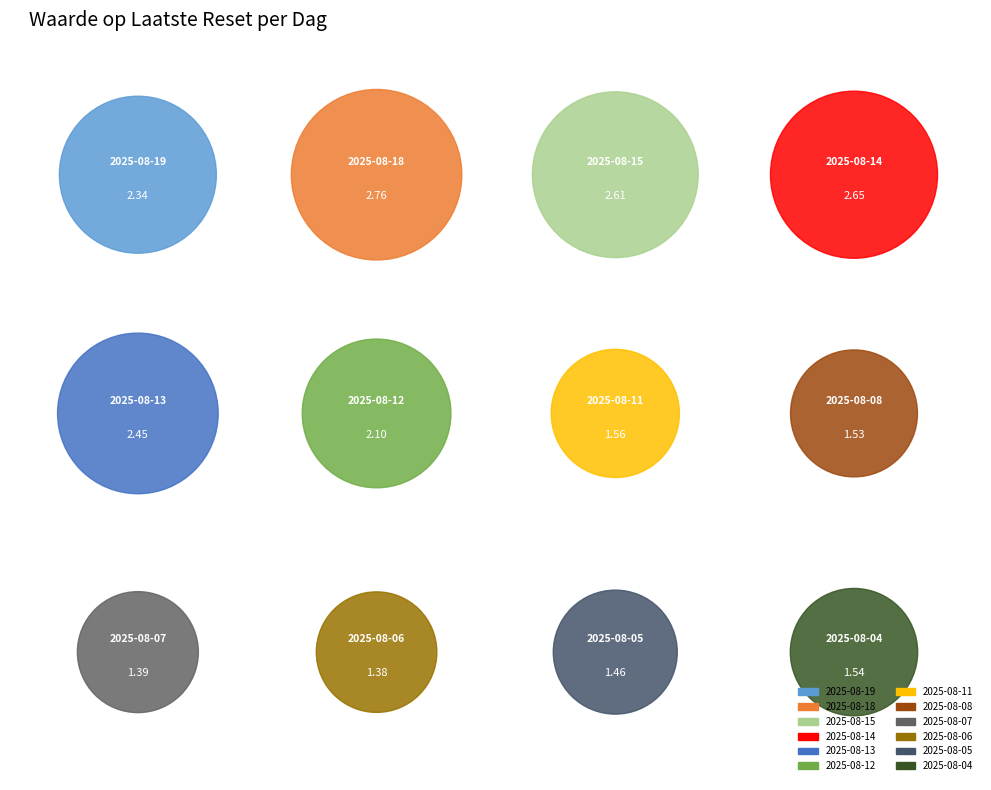

Between 2025-08-05 and 2025-08-12, which is larger?

2025-08-12